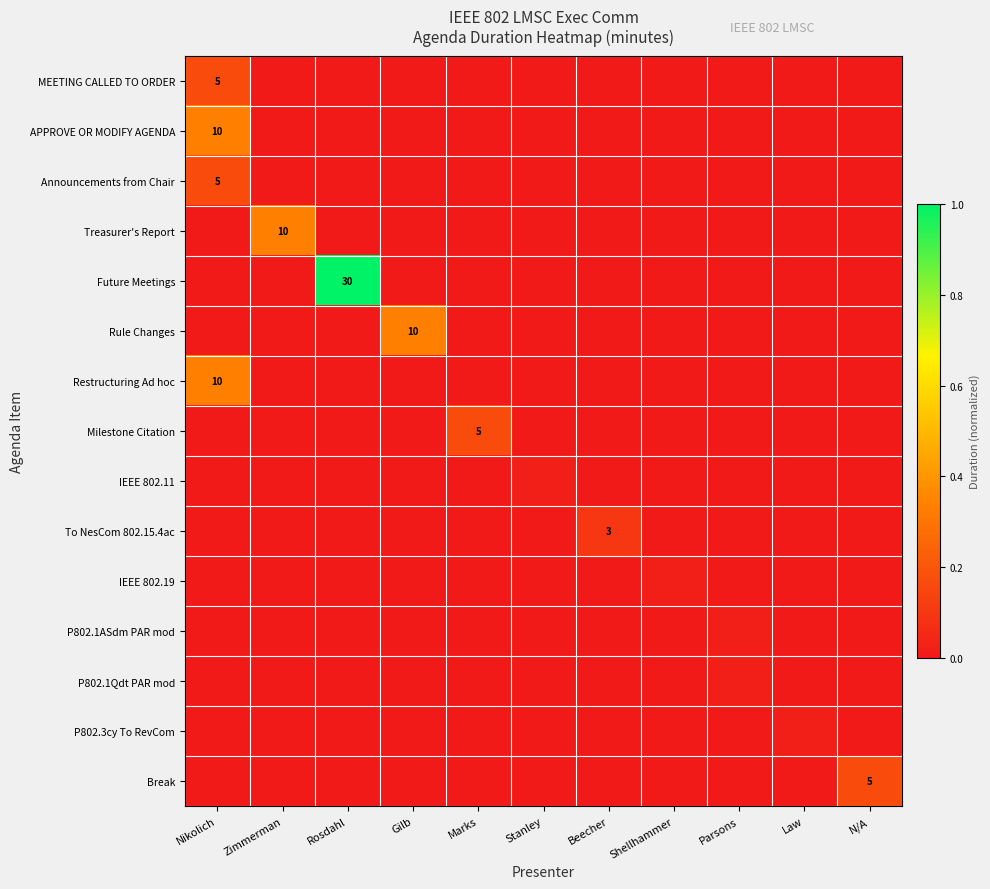

Which category has the lowest value across all series?

Zimmerman